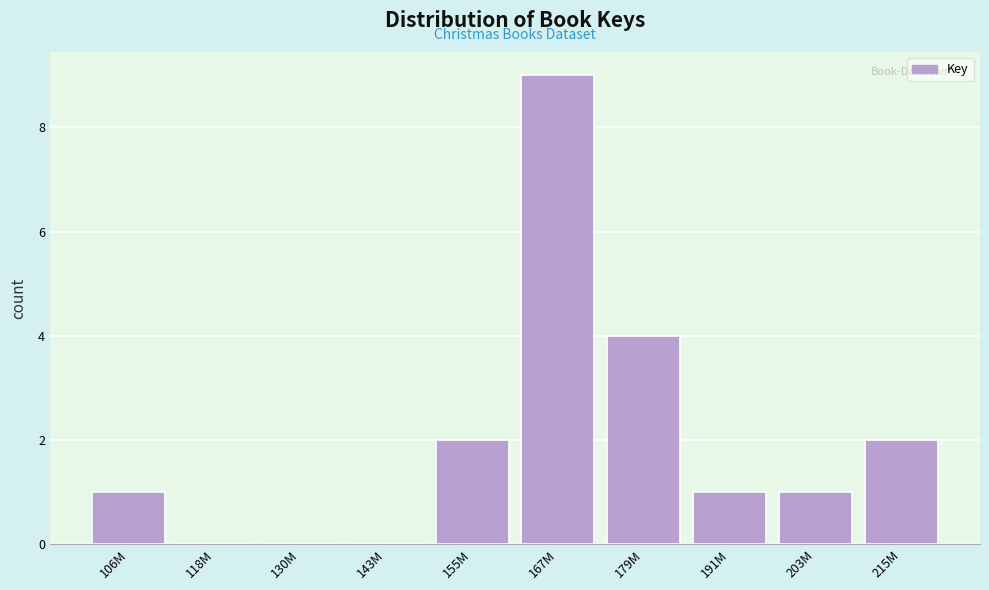

Reading left to right, list all the values displayed in this chart.

106M=1	118M=0	130M=0	143M=0	155M=2	167M=9	179M=4	191M=1	203M=1	215M=2